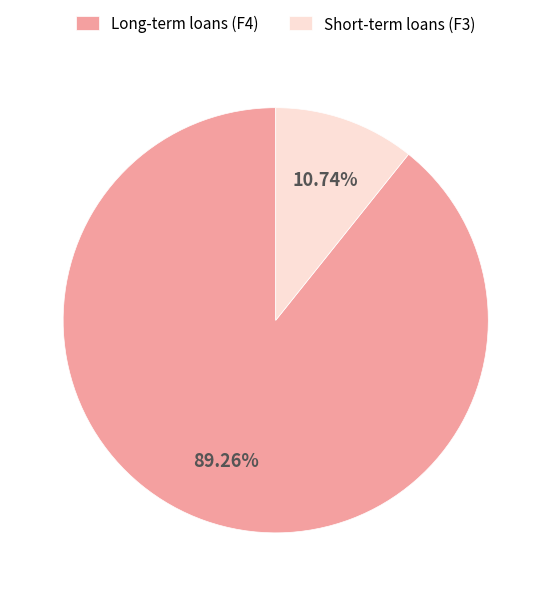

What is the ratio of the value at Long-term loans (F4) to the value at Short-term loans (F3)?

8.3